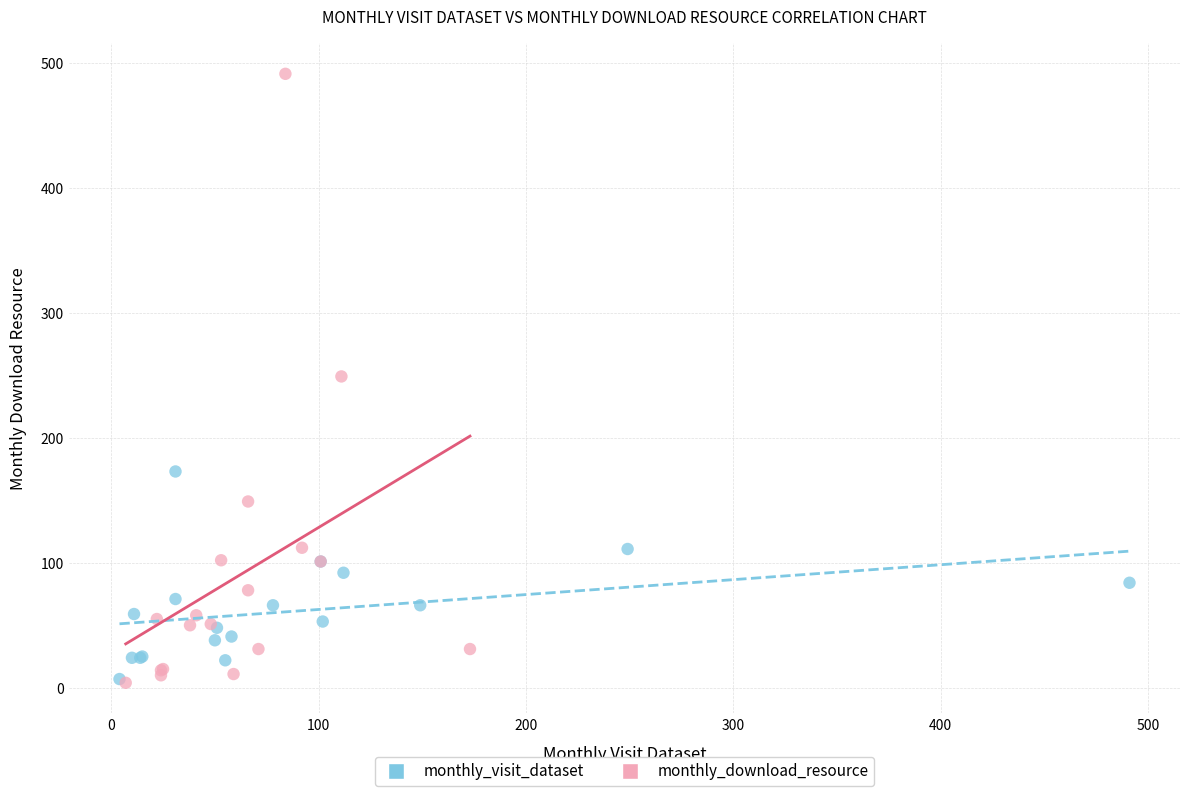

Which series has the largest Y range (max minus min)?

monthly_download_resource